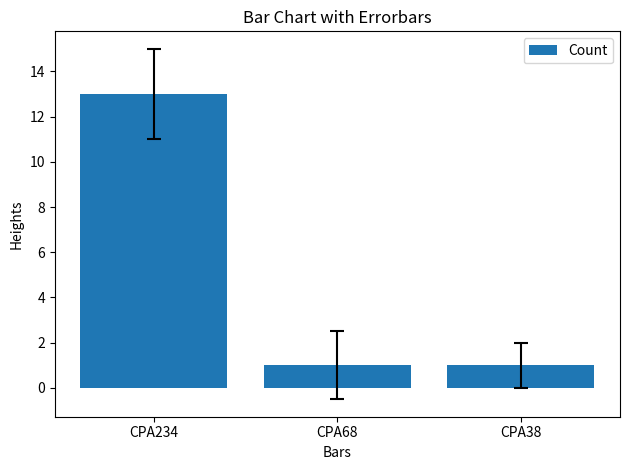

What is the change in value from CPA234 to CPA68?

-12